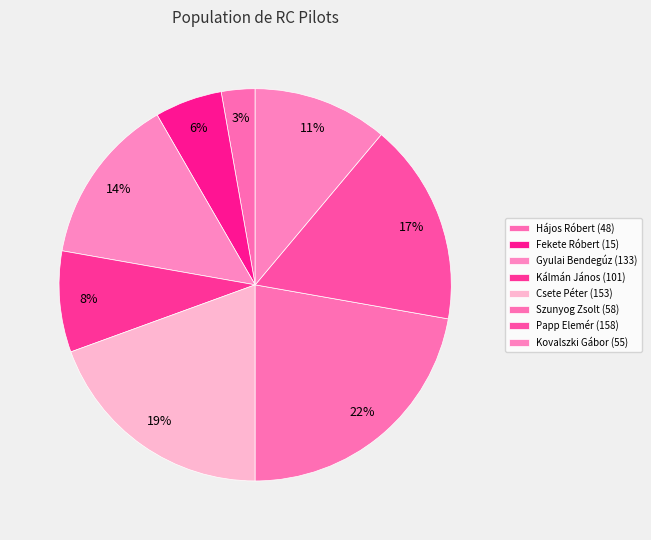

Which slice is the smallest?

Hájos Róbert (48)